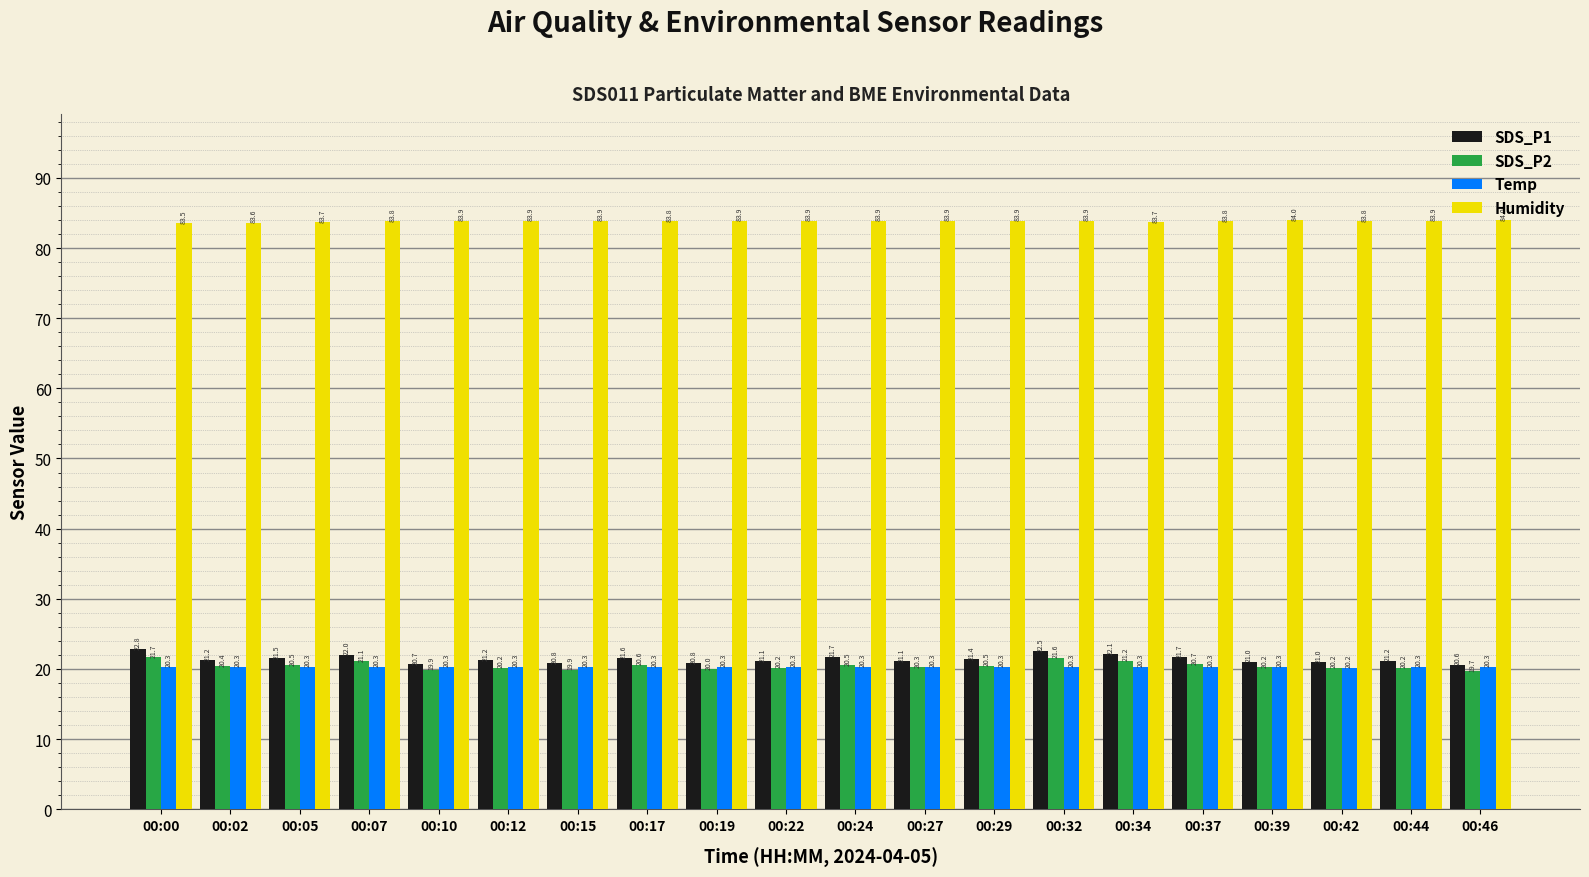

How many bars are there in total?

80